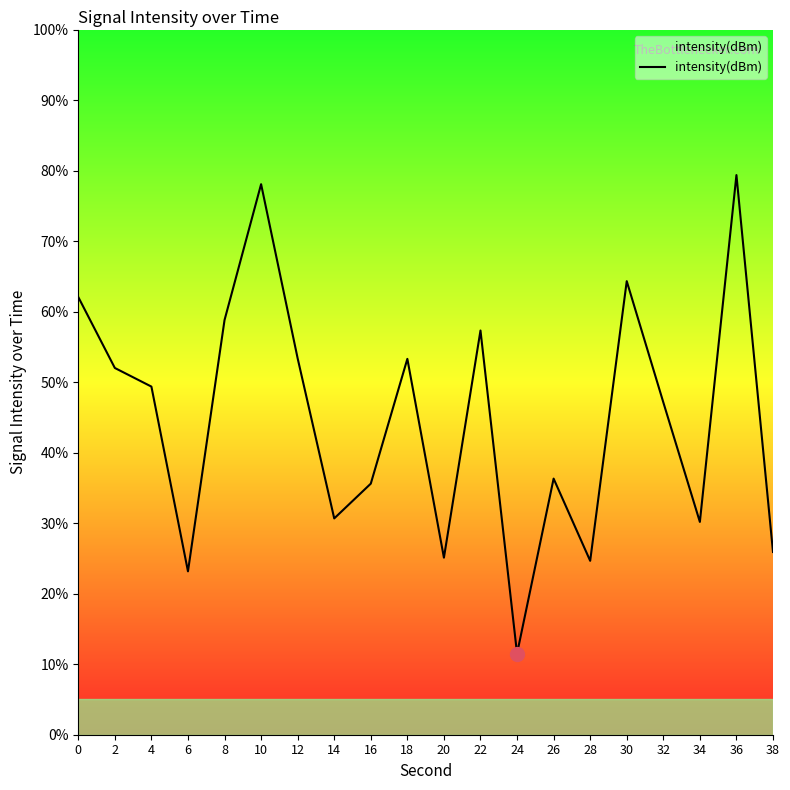

How many interior local valleys (lower than both neighbors) does the data have?

6